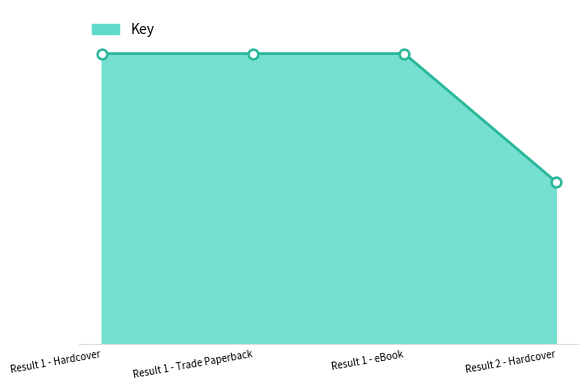

What is the value of the 3rd point from the left?

30585656